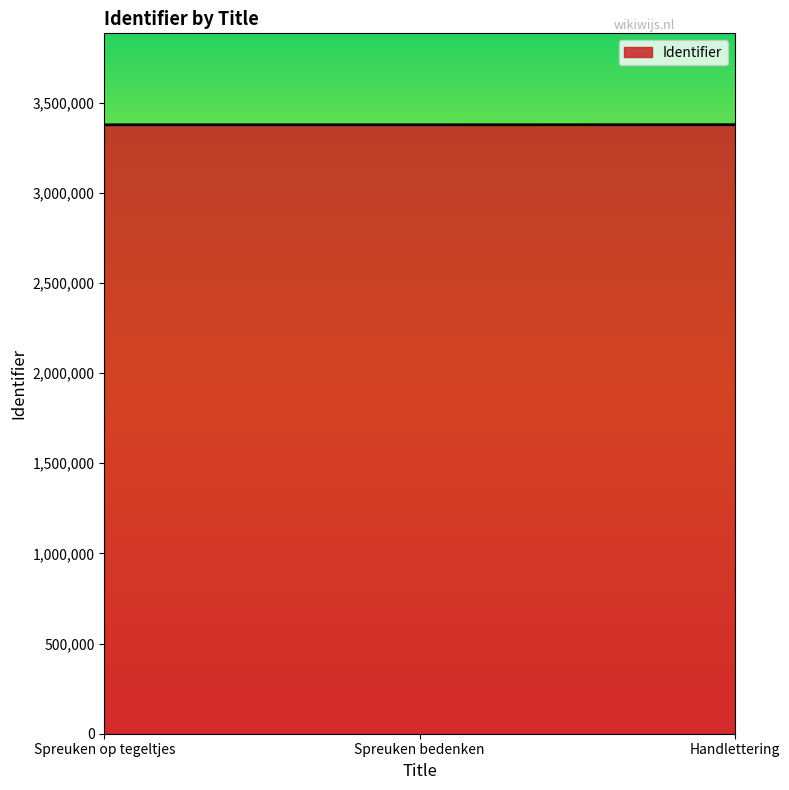

The value at Spreuken op tegeltjes is 3377268. True or false?

True